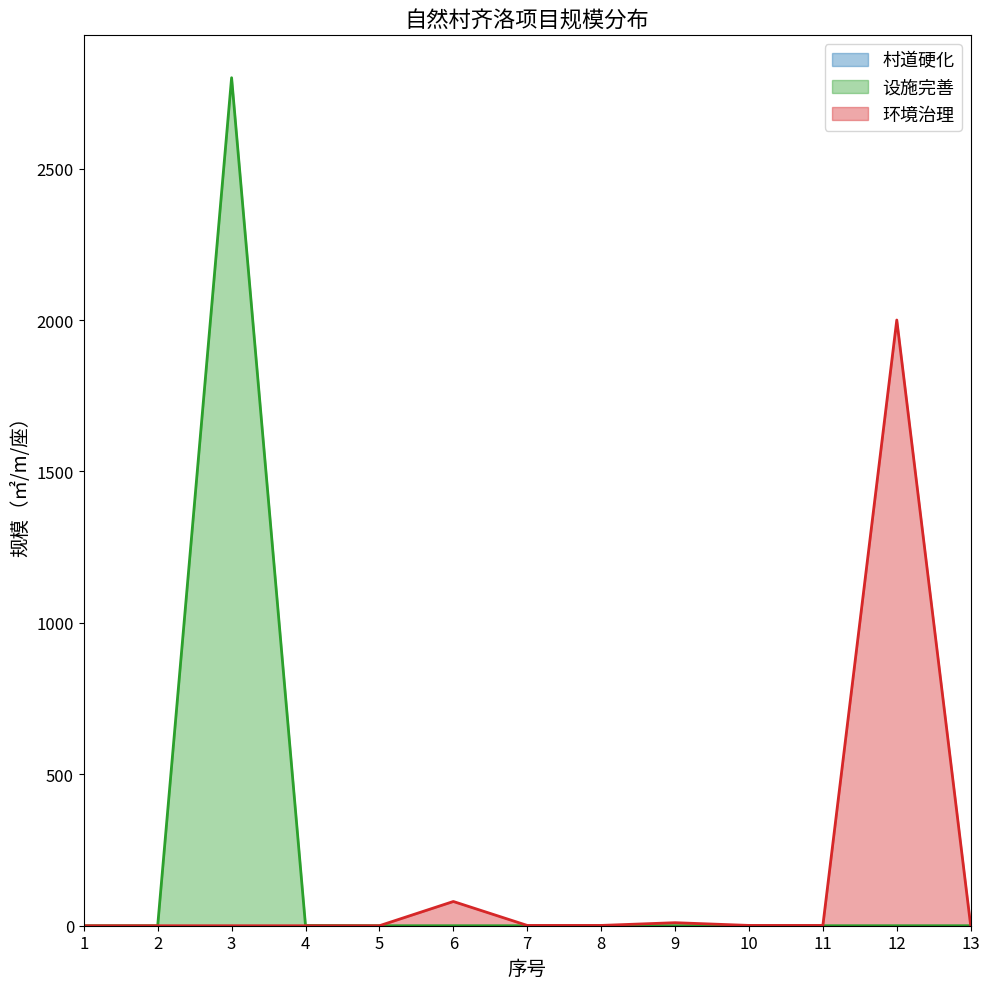

Is the value of 环境治理 at 7 greater than the value of 设施完善 at 8?

Yes